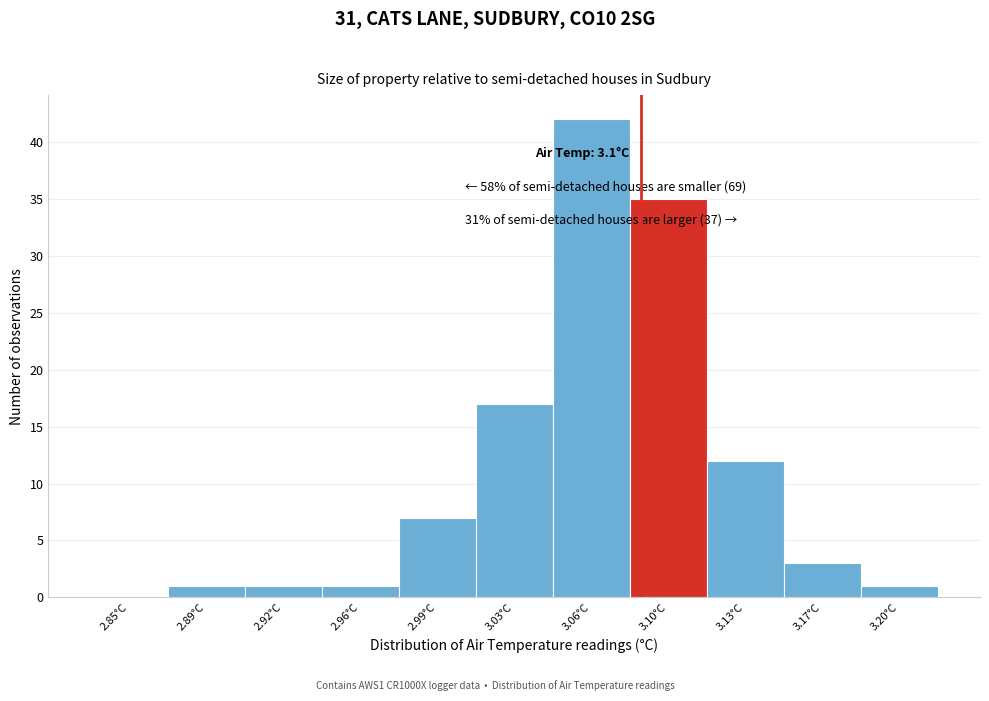

Reading left to right, extract all data points from this chart.

2.85°C=0	2.89°C=1	2.92°C=1	2.96°C=1	2.99°C=7	3.03°C=17	3.06°C=42	3.10°C=35	3.13°C=12	3.17°C=3	3.20°C=1